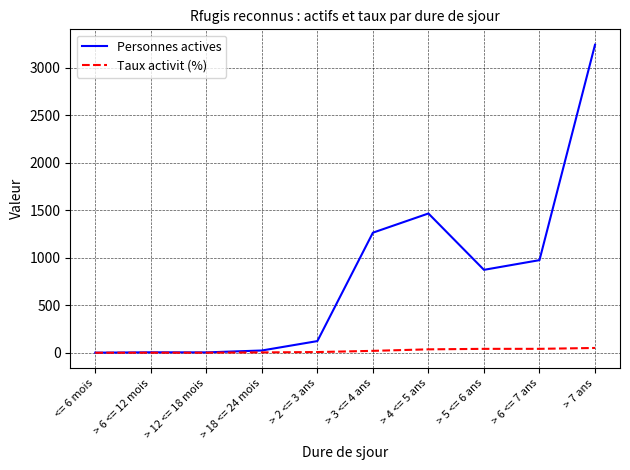

How many series are shown in this chart?

2